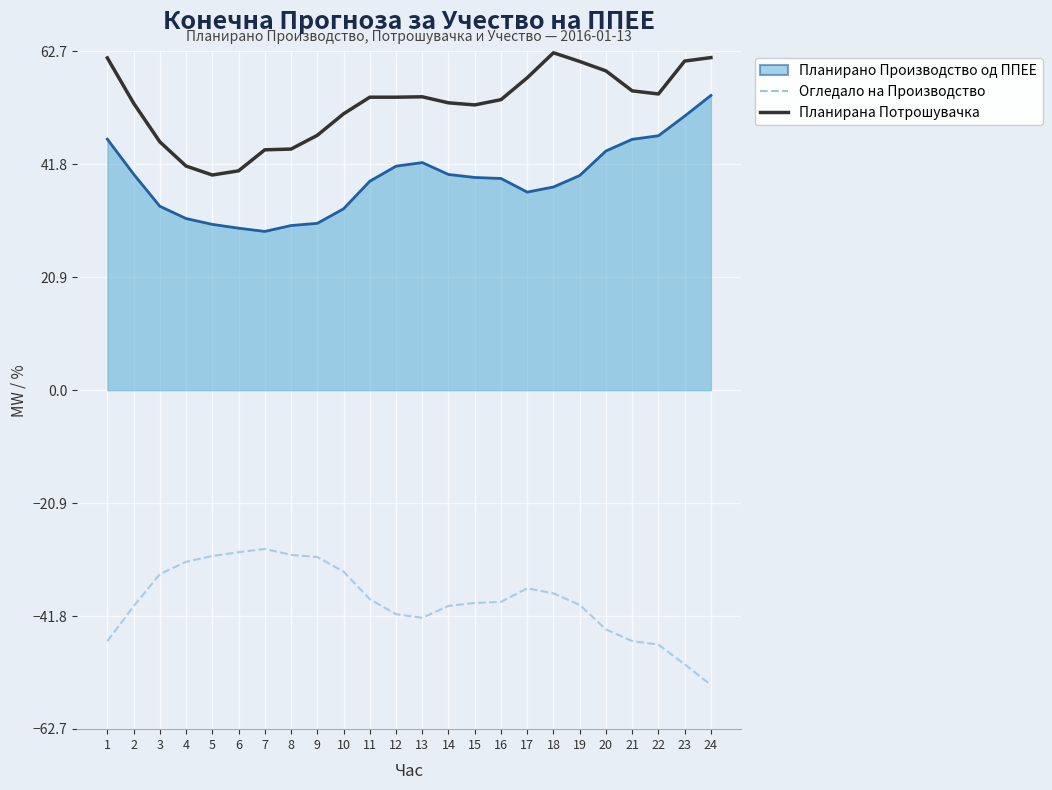

What is the greatest value displayed?

62.5